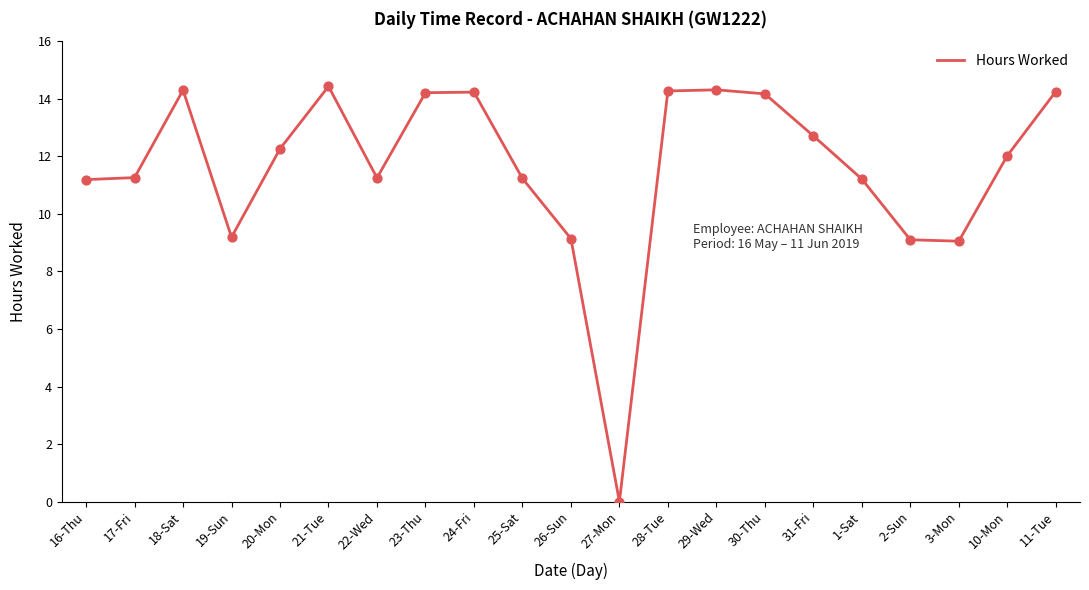

Approximately how many times larger is the value at 1-Sat compared to 31-Fri?

0.9